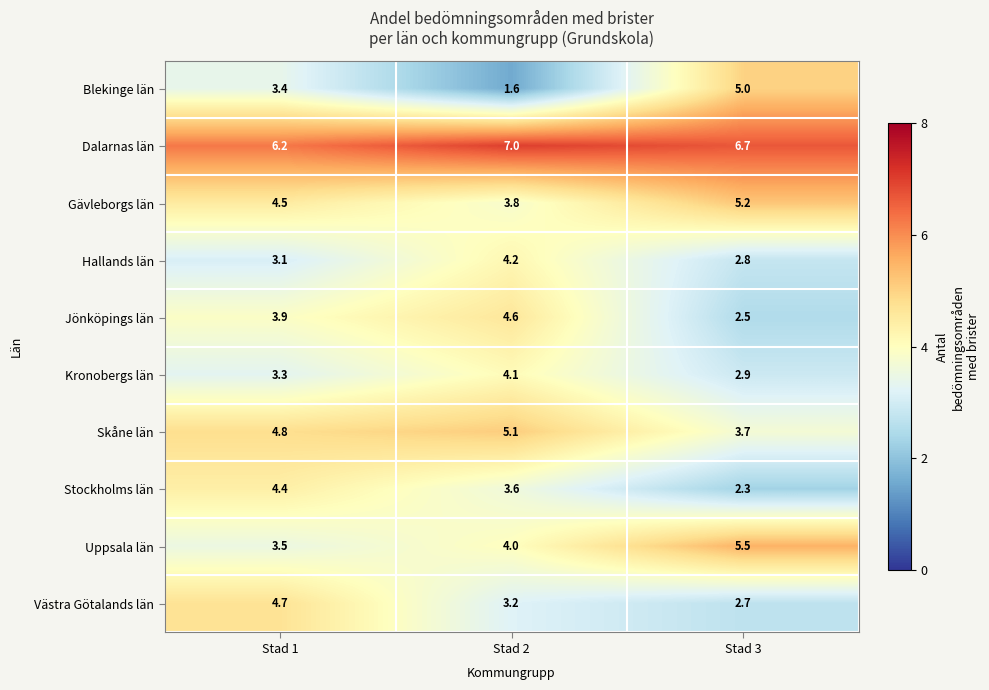

Which category has the lowest value in the Jönköpings län series?

Stad 3